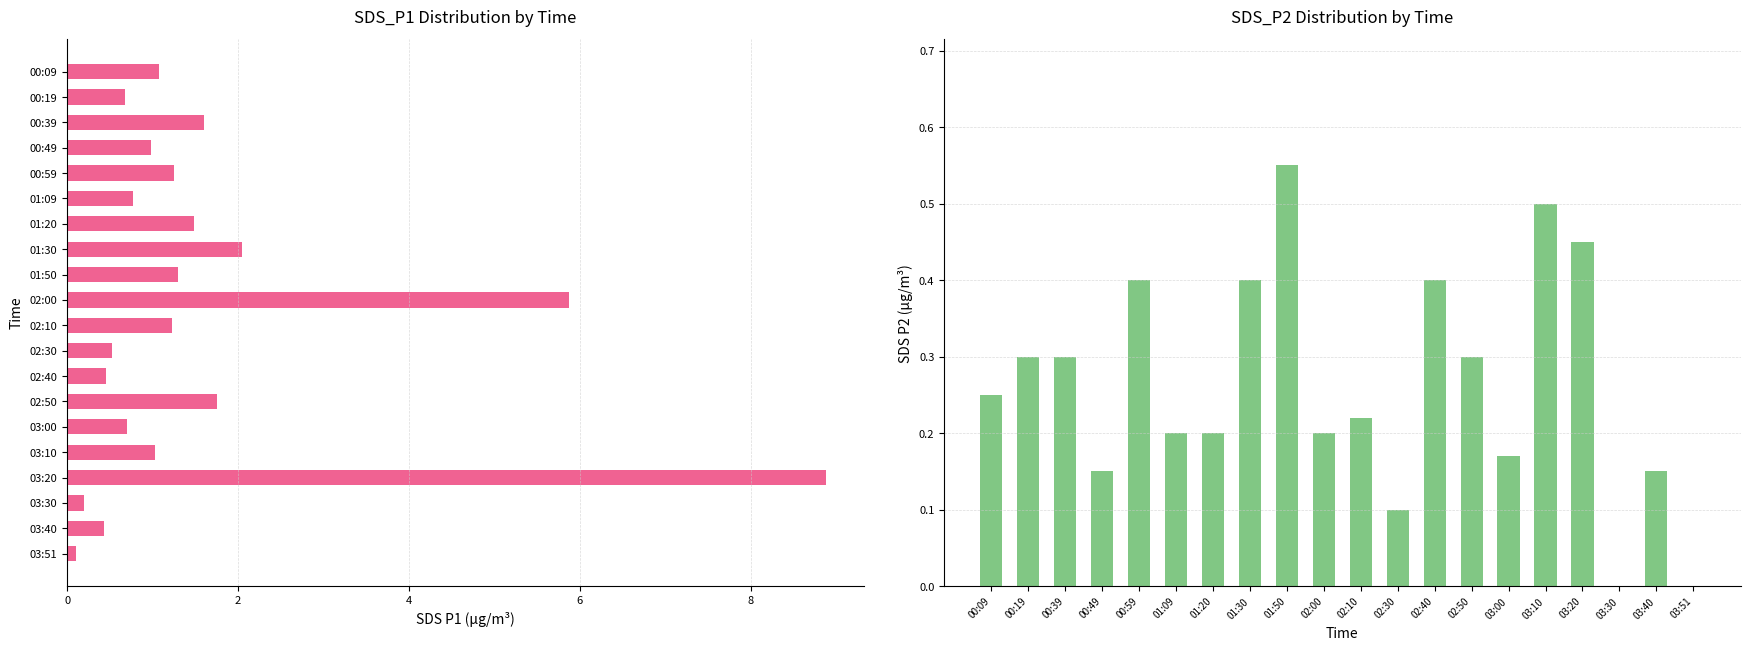

Read the SDS_P1 value at 01:50.

1.3